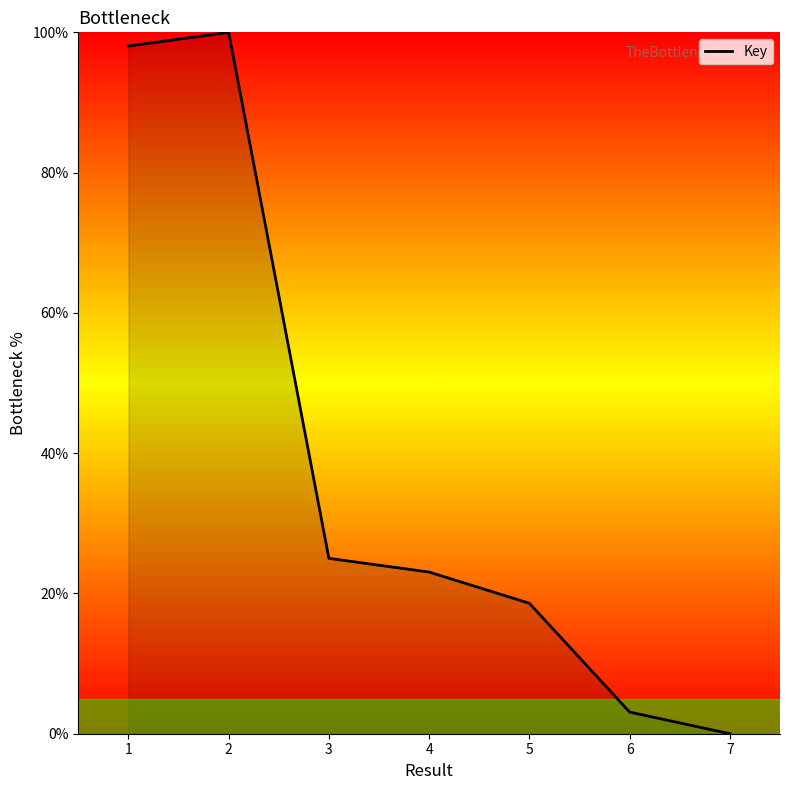

How many lines are shown in the chart?

1